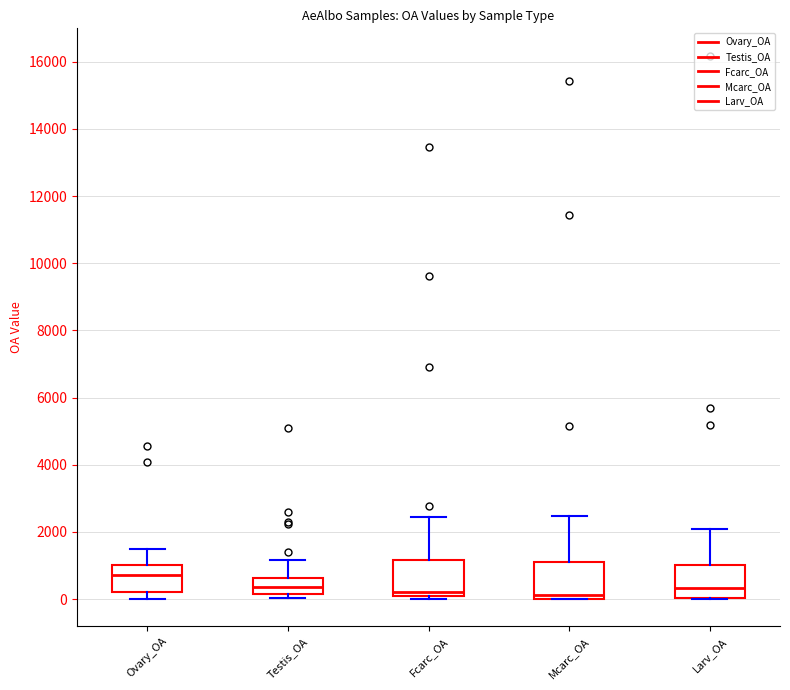

Reading left to right, read every box against the y-axis: the position of its median line, the range the box covers, and the ends of its whiskers. The values are not printed on the chart, so give them approximately, as read against the axis.

Ovary_OA: median 800, box 200 to 1000, whiskers 0 to 1400
Testis_OA: median 400, box 200 to 600, whiskers 0 to 1200
Fcarc_OA: median 200 (just above the box's lower edge), box 200 to 1200, whiskers 0 to 2400
Mcarc_OA: median 200, box 0 to 1200, whiskers 0 to 2400
Larv_OA: median 400, box 0 to 1000, whiskers 0 to 2000